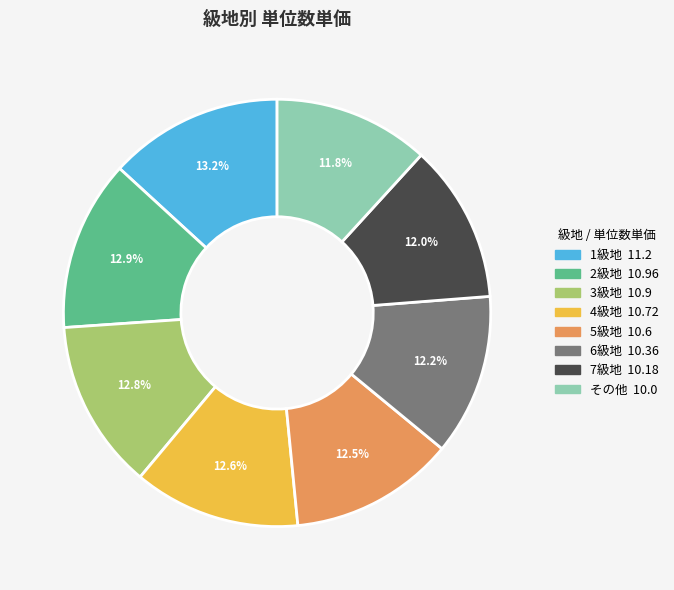

The 3級地 slice represents 13% of the pie. True or false?

True